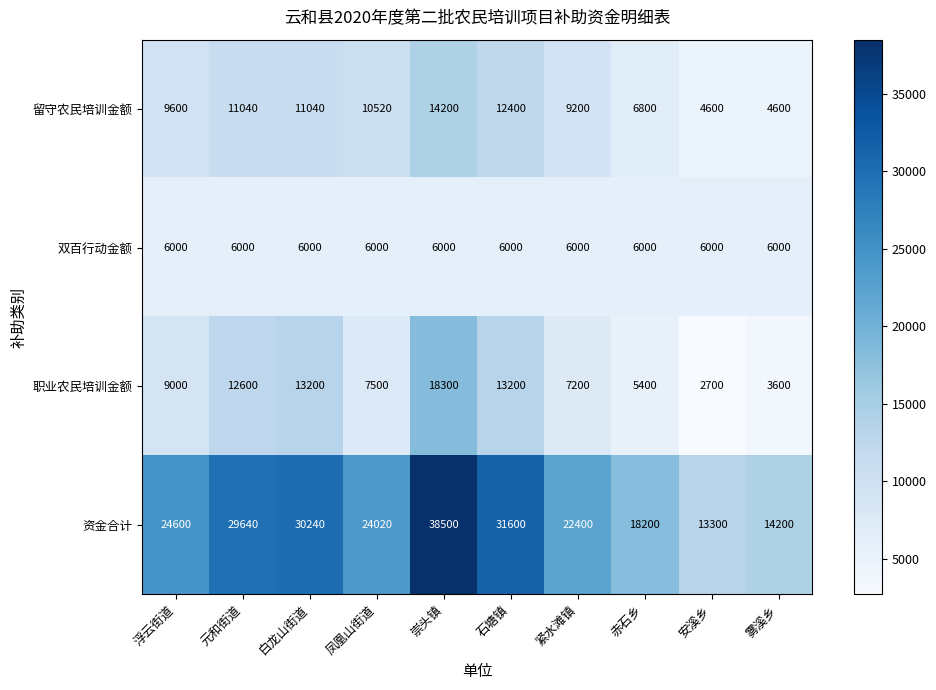

At 元和街道, list the series in order from largest to smallest.

资金合计, 职业农民培训金额, 留守农民培训金额, 双百行动金额